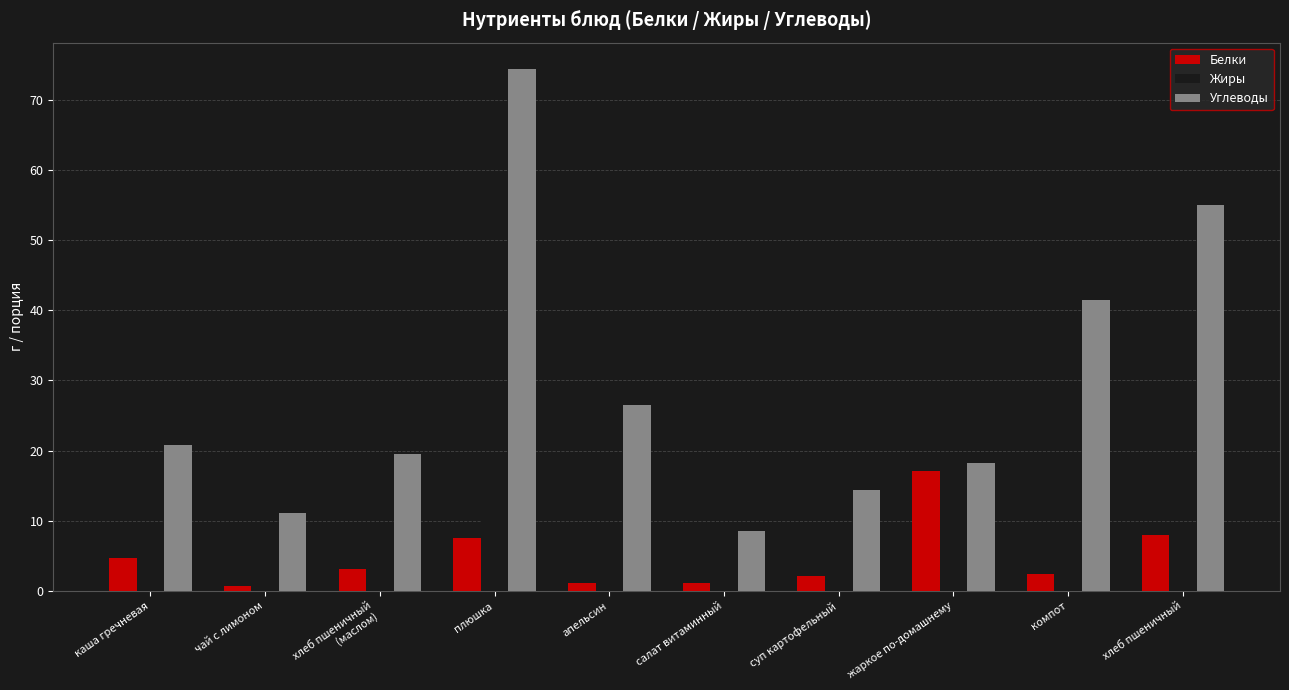

What is the sum of the Углеводы values at хлеб пшеничный and апельсин?

81.5